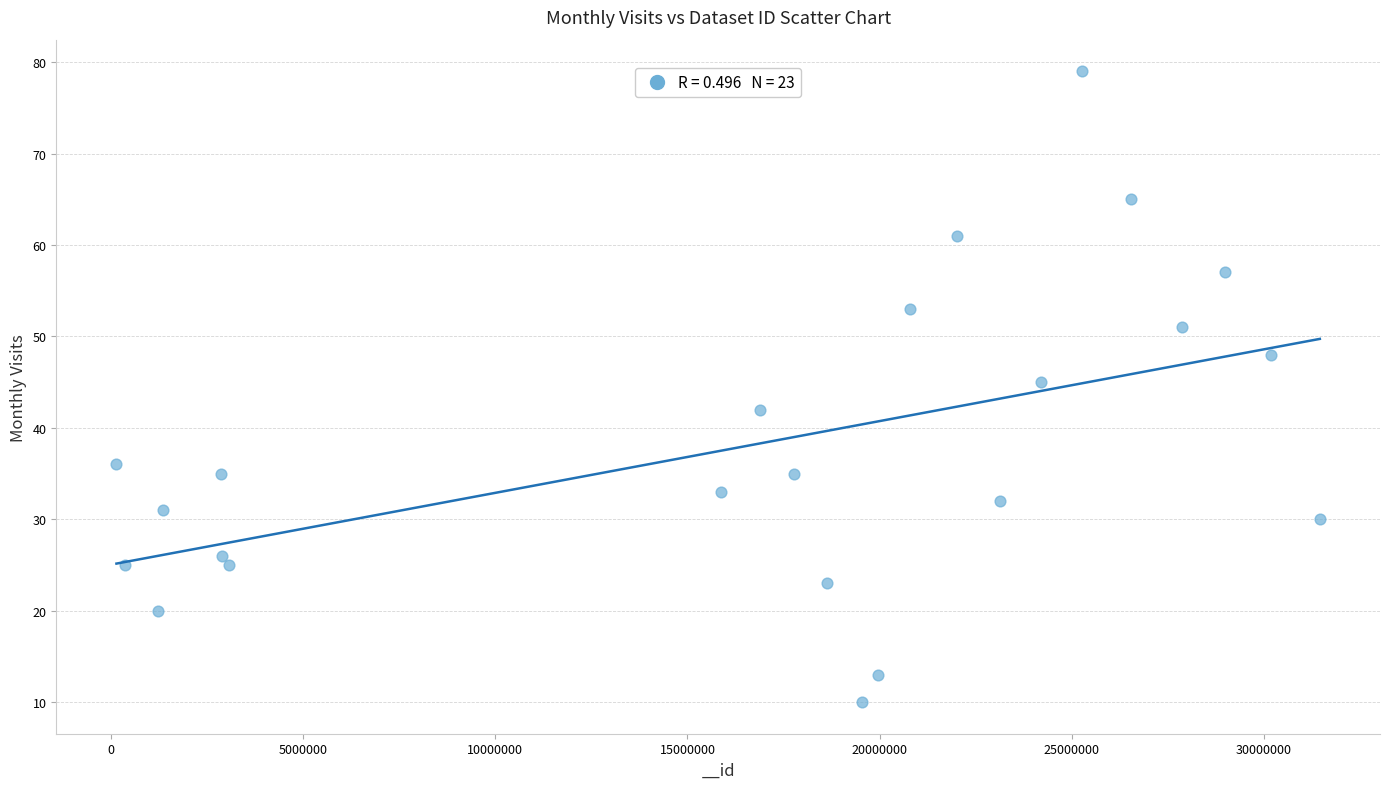

What Y value in the scatter plot is closest to 44?

45